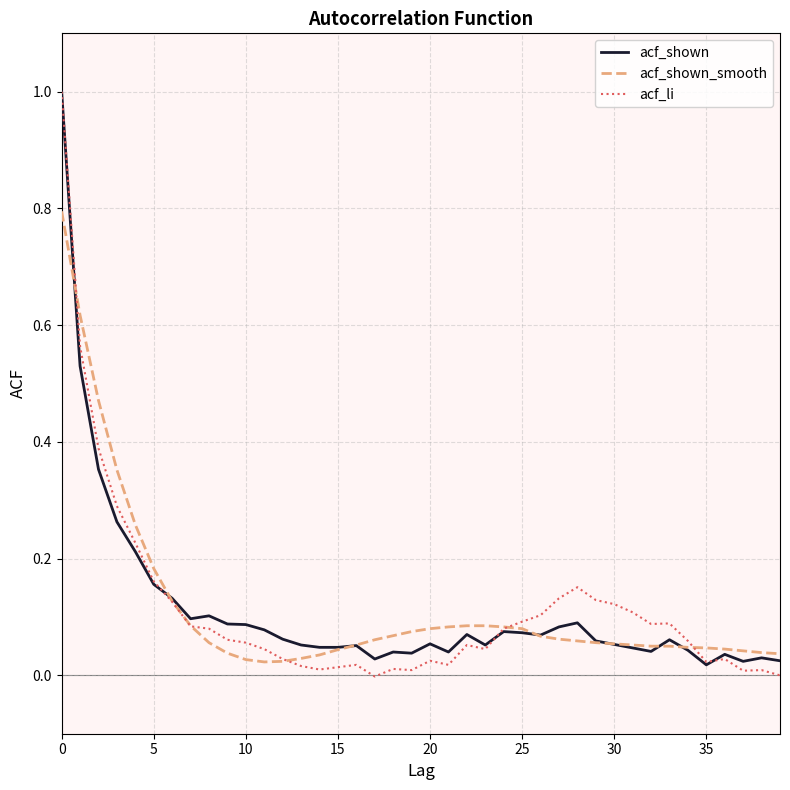

What are all the series names shown in the legend?

acf_shown, acf_shown_smooth, acf_li